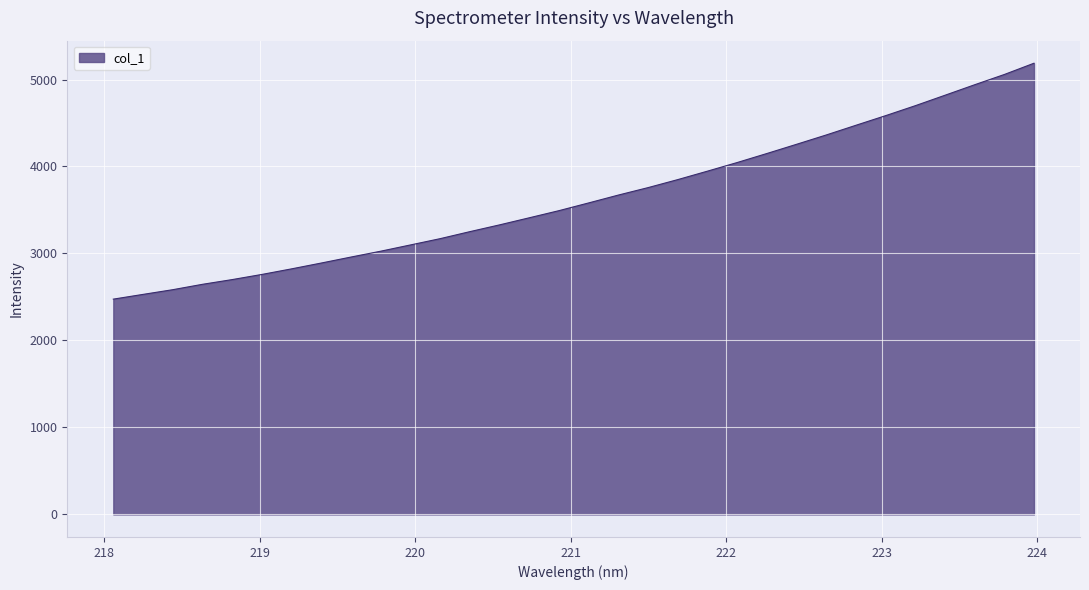

What is the smallest value displayed?

2475.0